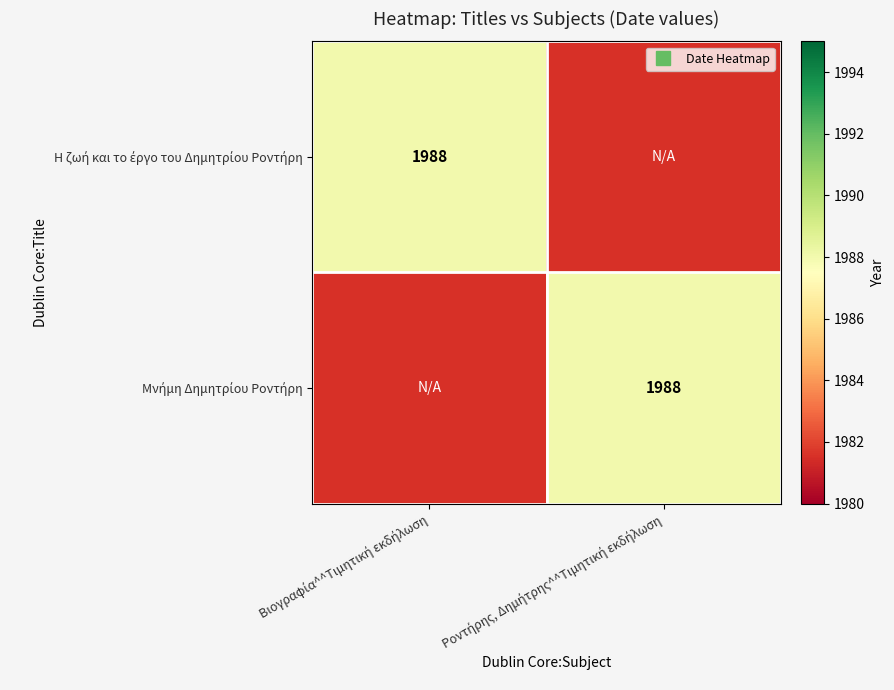

True or false: Η ζωή και το έργο του Δημητρίου Ροντήρη has a value of 0 at Ροντήρης, Δημήτρης^^Τιμητική εκδήλωση.

True